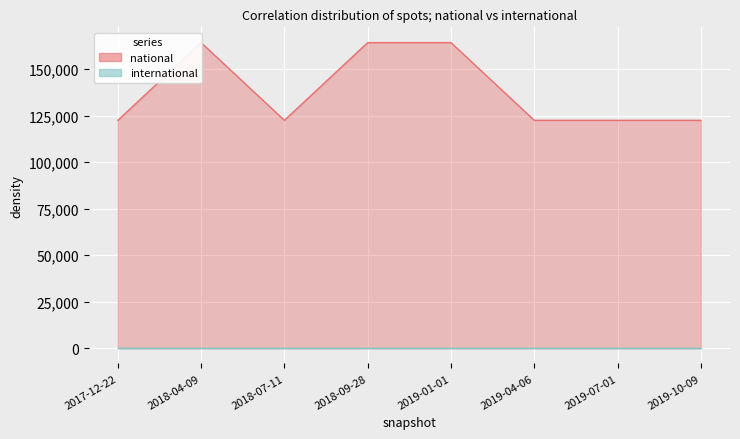

Count the values in the range 122454 to 164221.

8